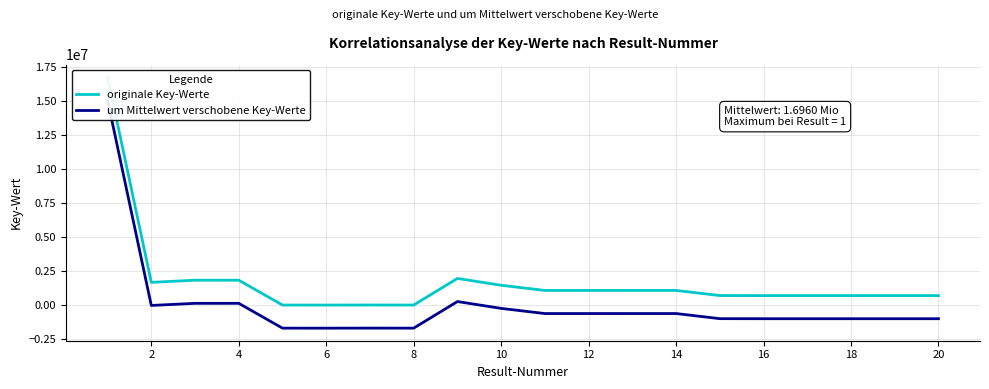

Is this an area chart (filled region under the line)?

No